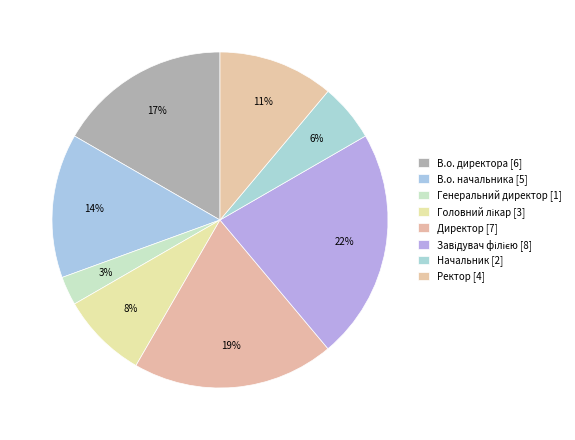

How many segments does this pie chart have?

8